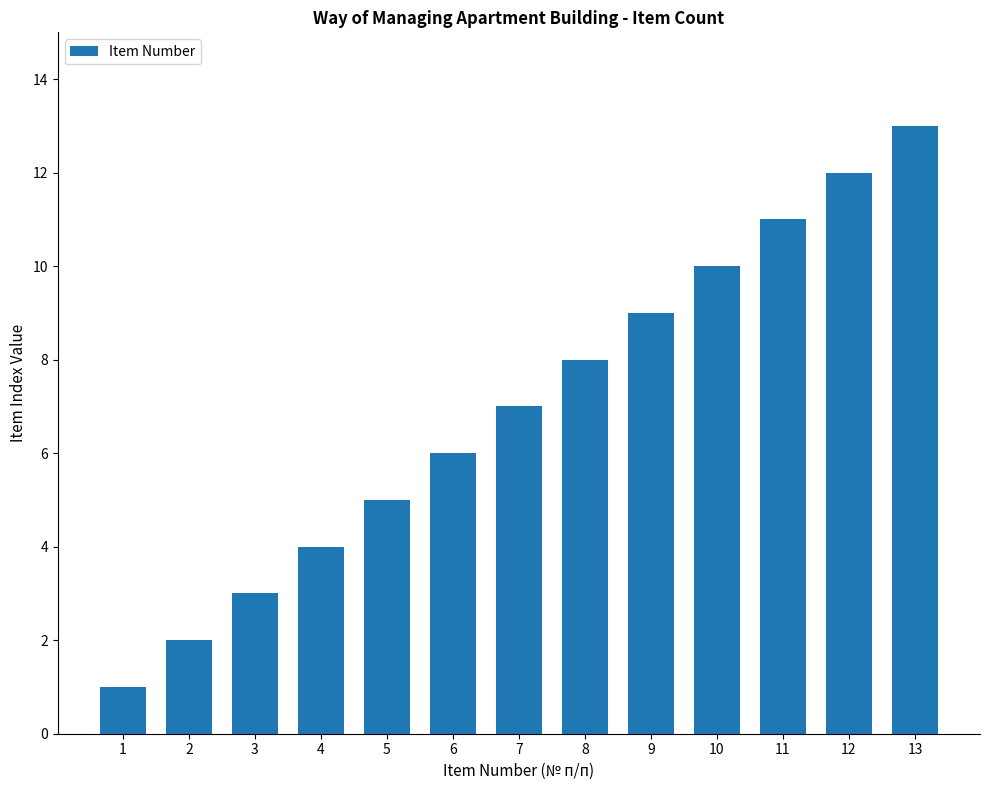

How many data points are less than 7?

6